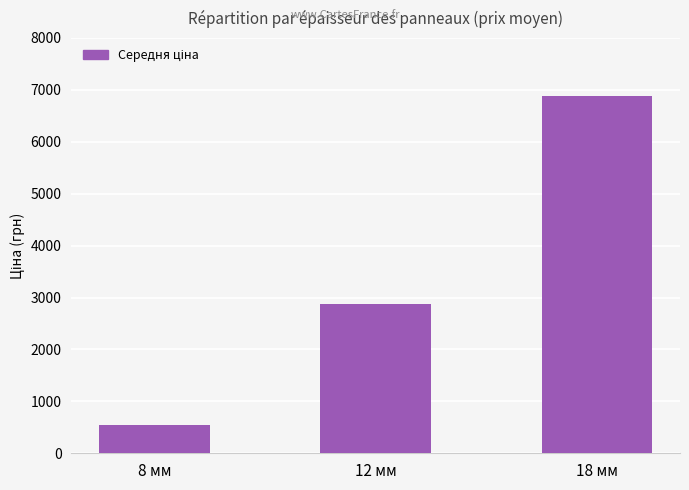

The chart shows a value of 6879.5 at 18 мм. True or false?

True